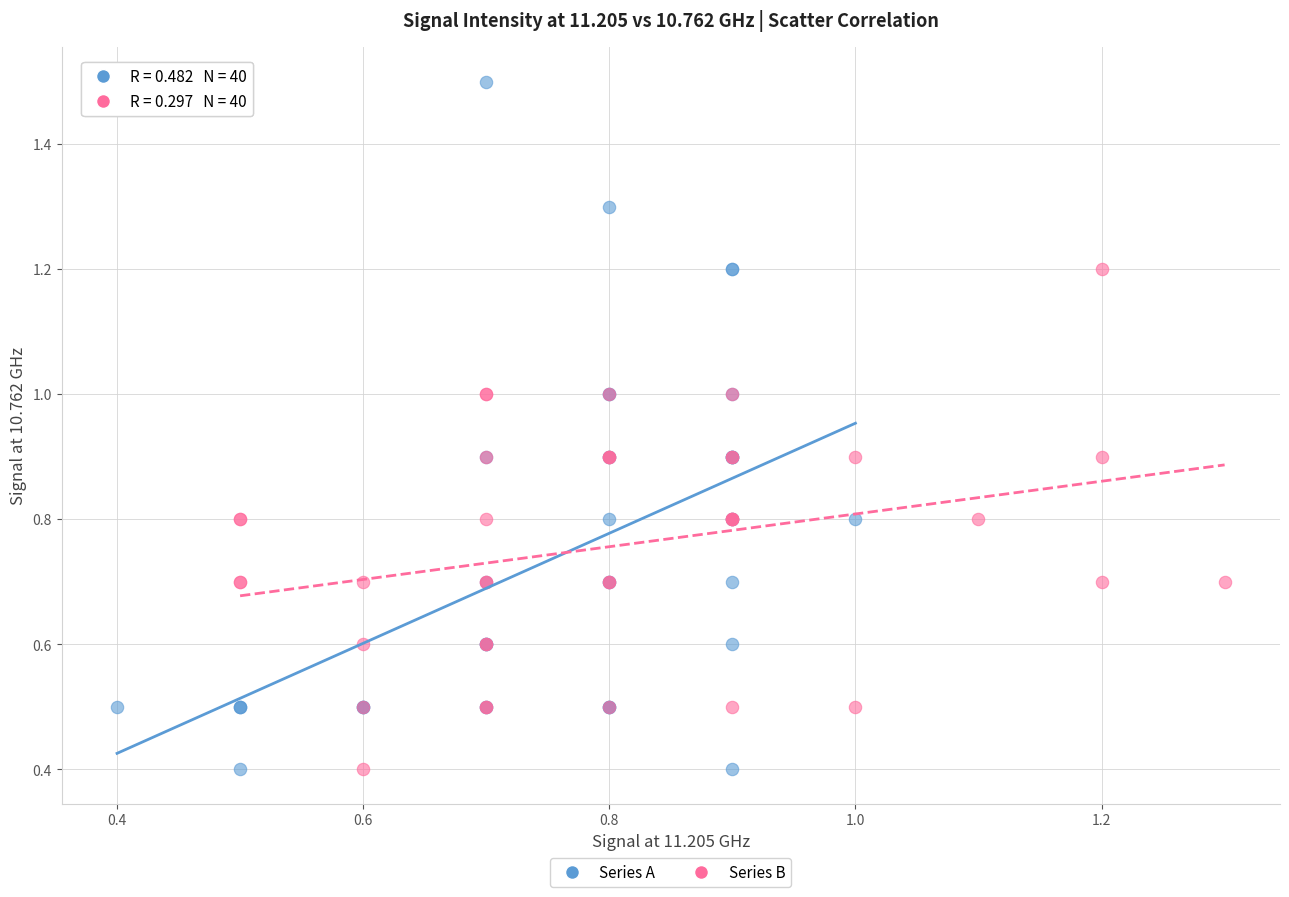

Which series reaches the maximum Y coordinate?

Series A